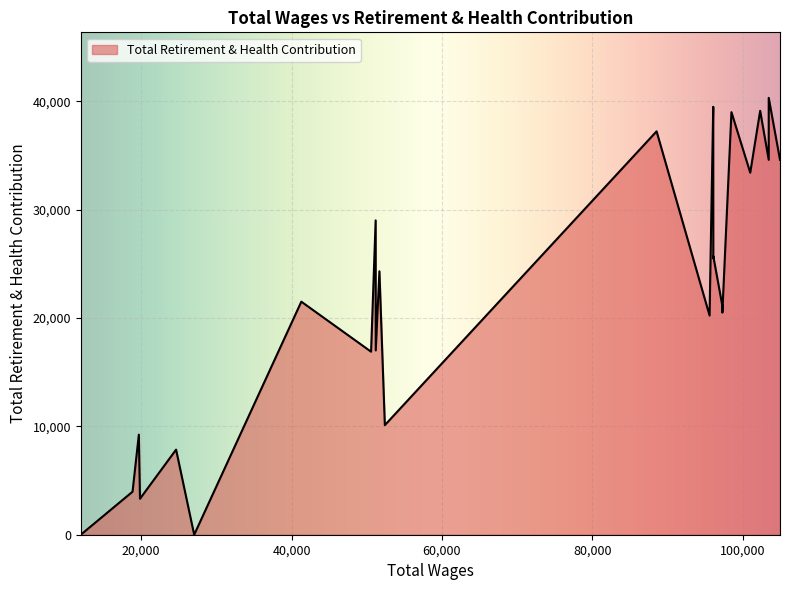

What is the maximum value shown in the chart?

40310